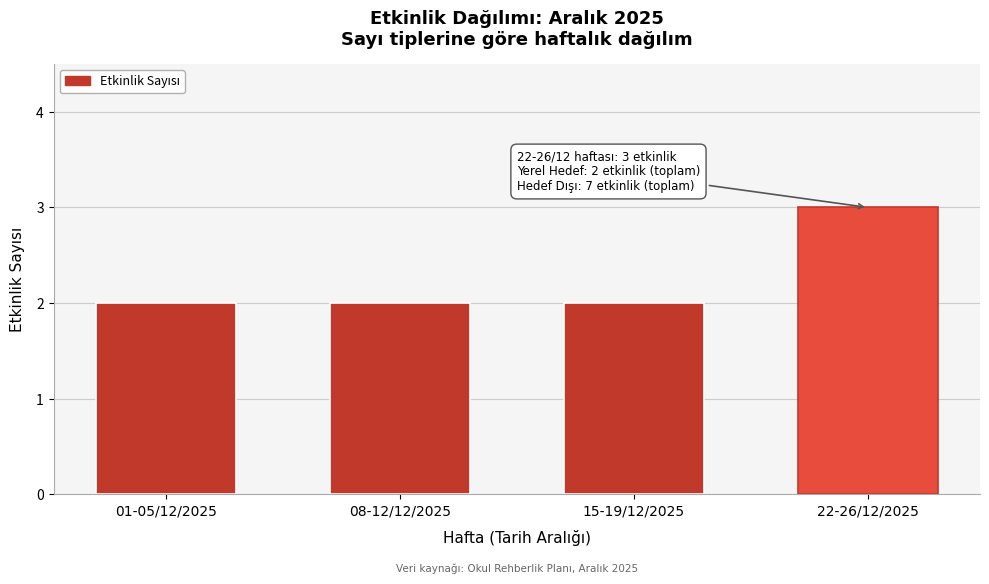

Reading left to right, what are all the values shown in this chart?

01-05/12/2025=2	08-12/12/2025=2	15-19/12/2025=2	22-26/12/2025=3